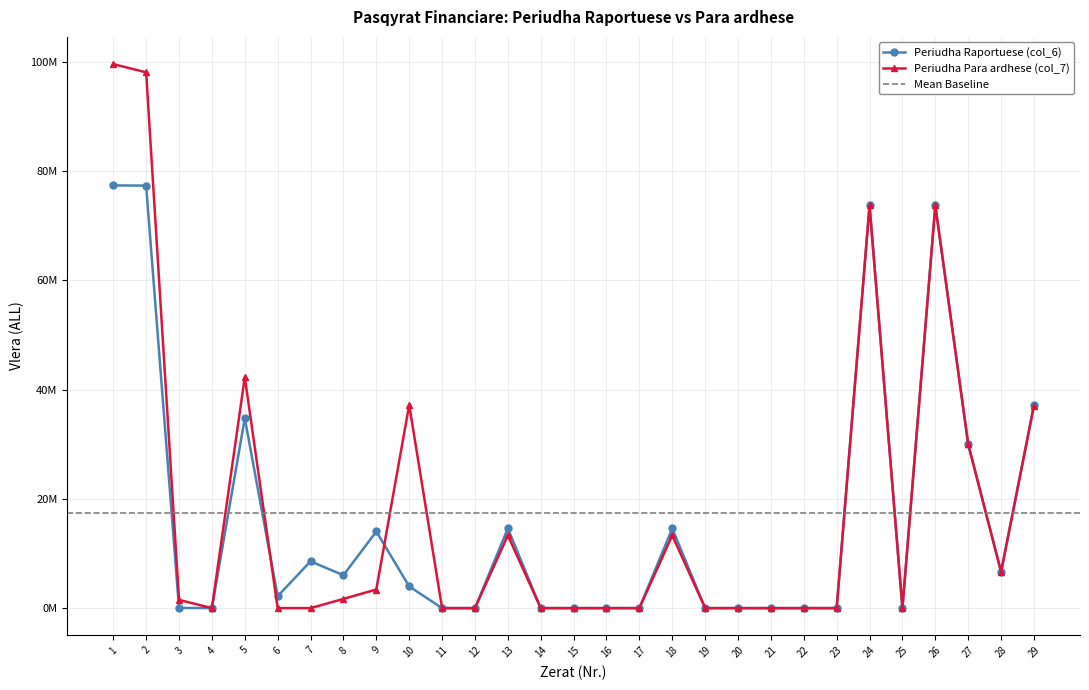

At which category does Periudha Raportuese (col_6) reach its first local peak?

5